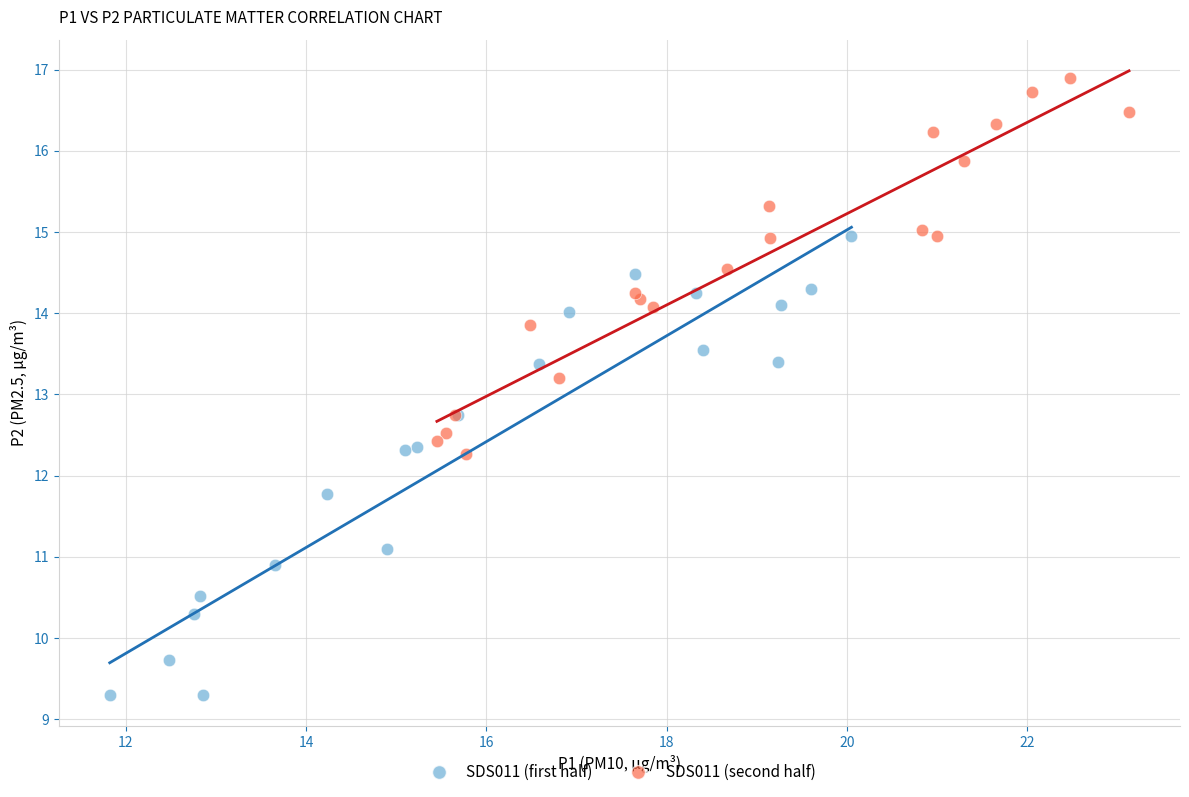

Which series contains the highest Y value?

SDS011 (second half)